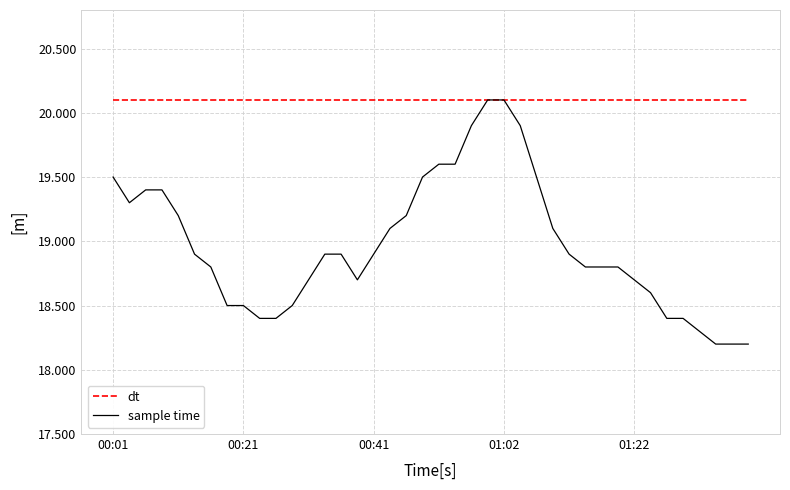

Which series has the largest range (max minus min)?

sample time